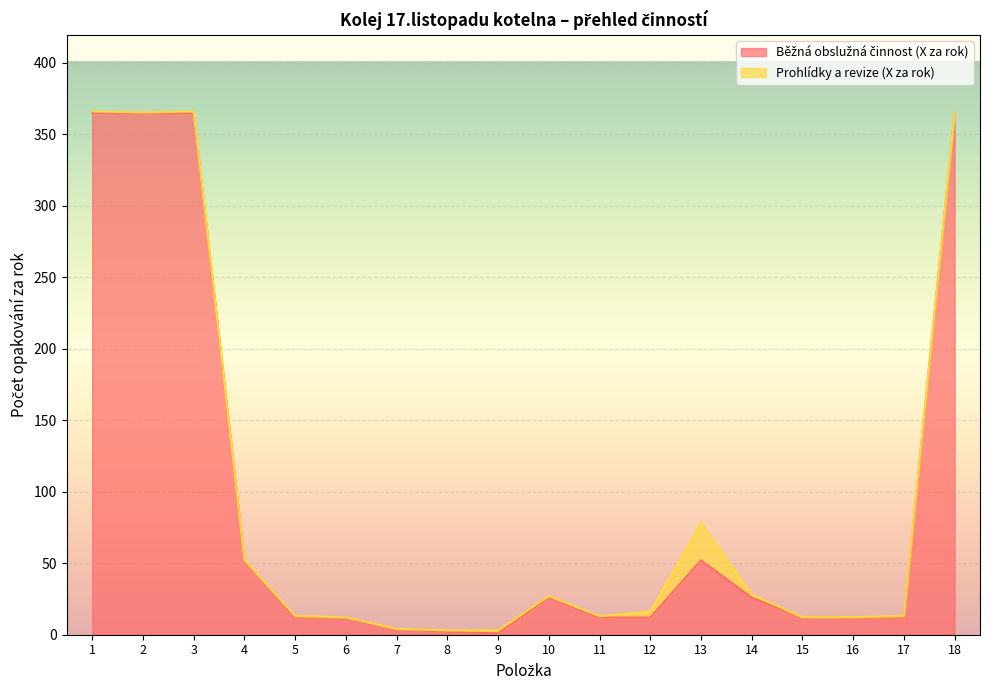

Which category has the lowest value across all series?

9